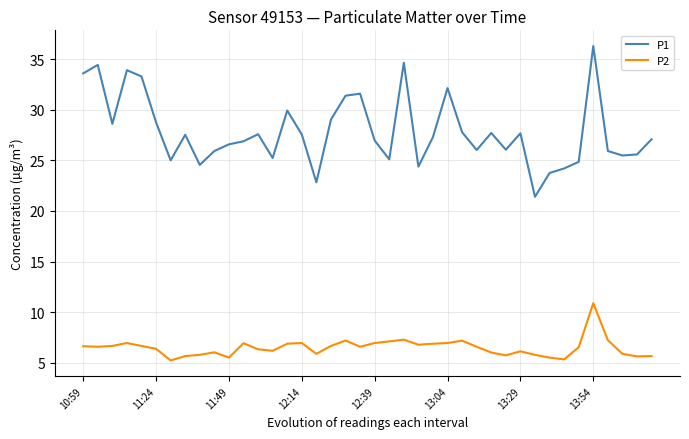

What is the maximum value for P2?

10.9